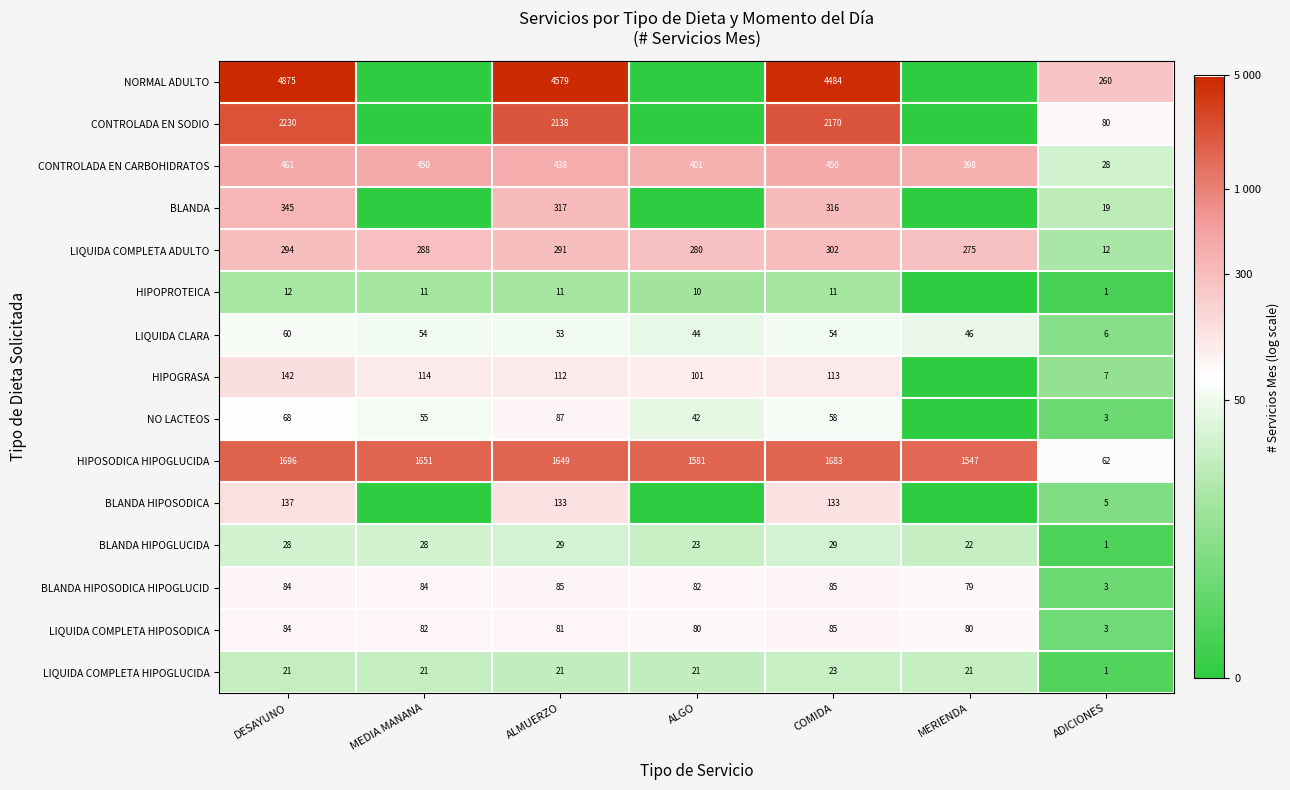

How many series are shown in this chart?

15